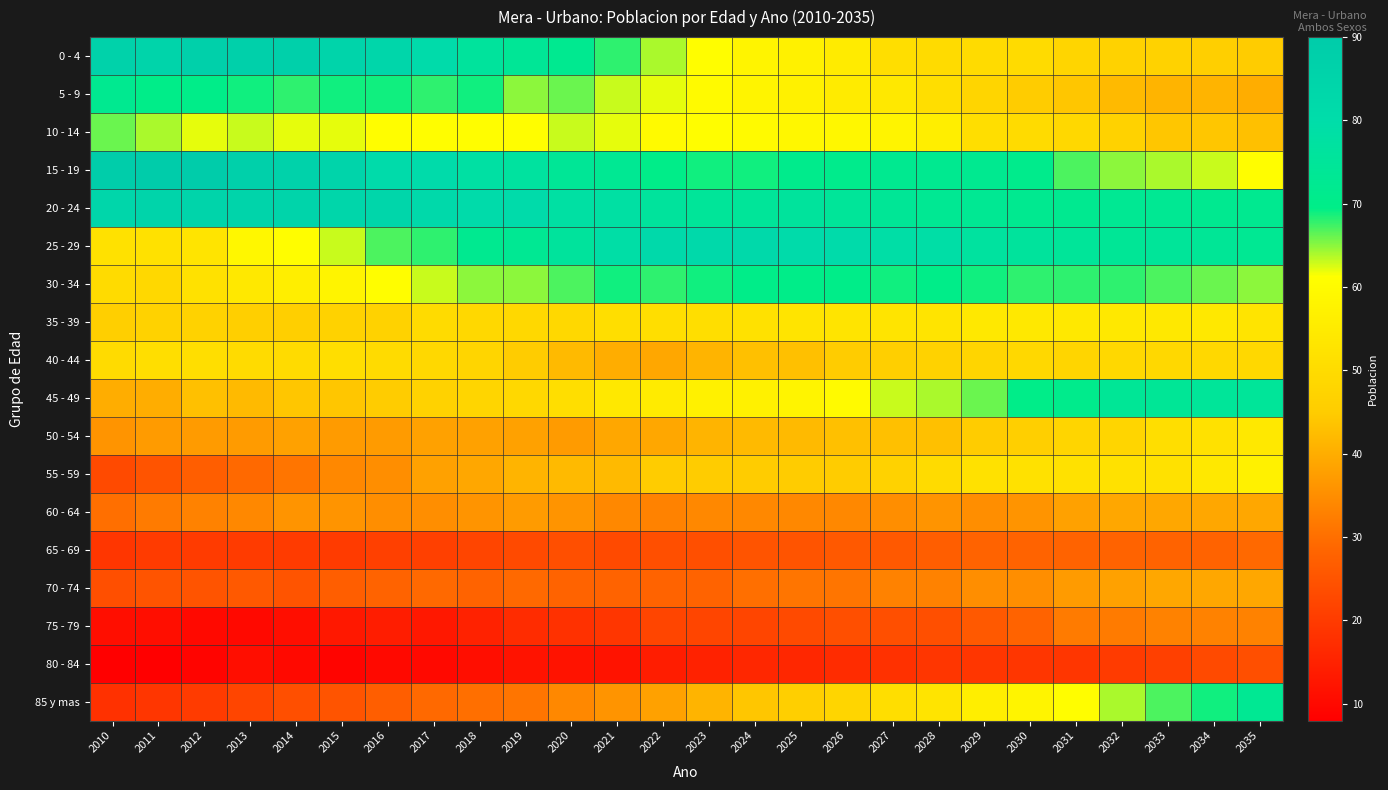

At how many categories does at least one series exceed 20?

26